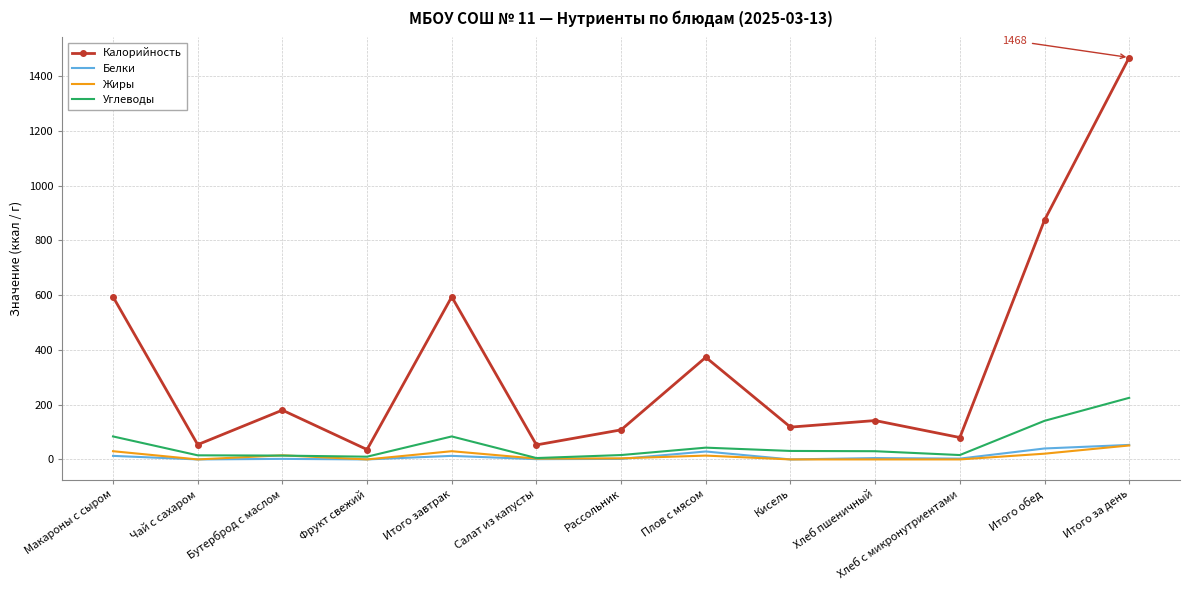

The value of Жиры at Итого за день is 51. True or false?

True